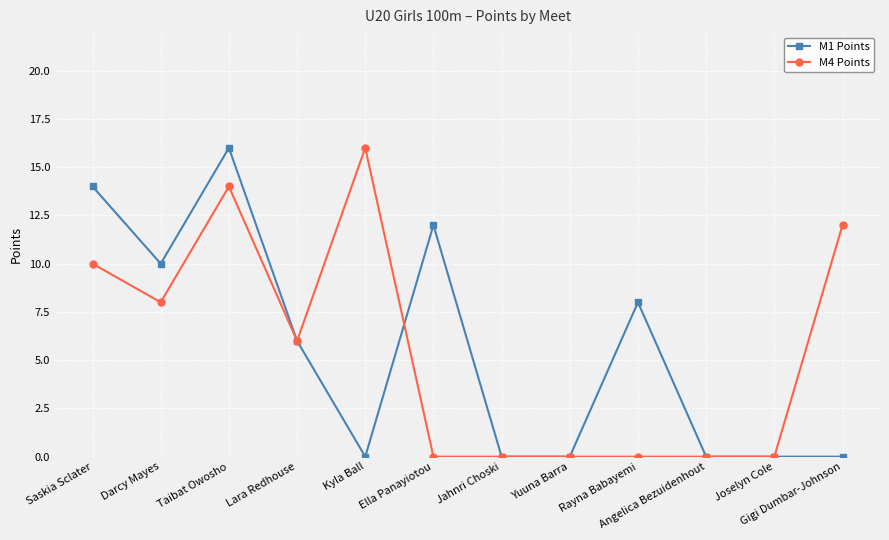

How many M4 Points values are between 0 and 12?

10